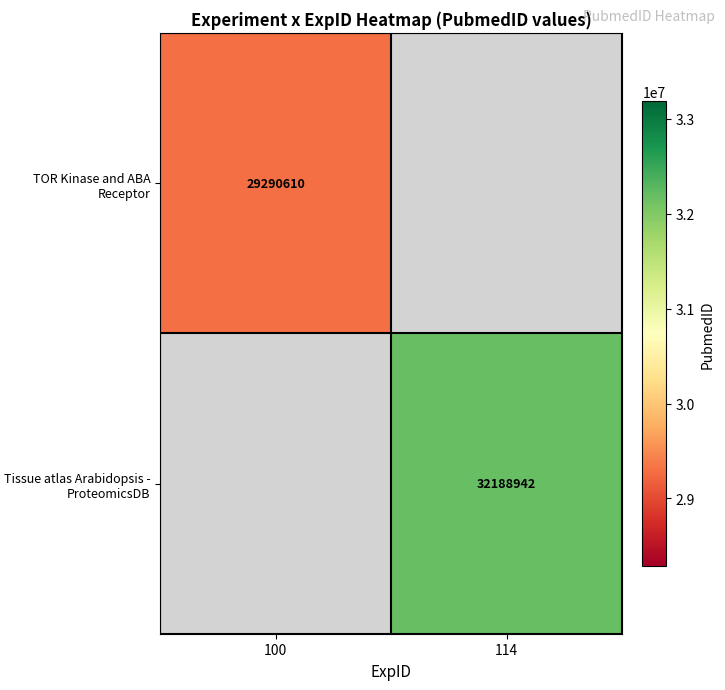

The Tissue atlas Arabidopsis - ProteomicsDB series shows 32188942 at 114. True or false?

True